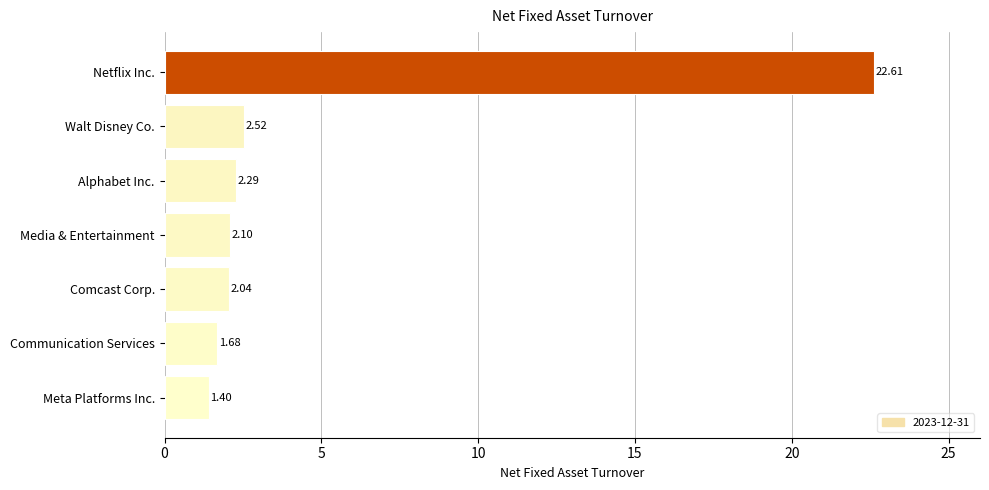

What is the ratio of the value at Communication Services to the value at Meta Platforms Inc.?

1.2